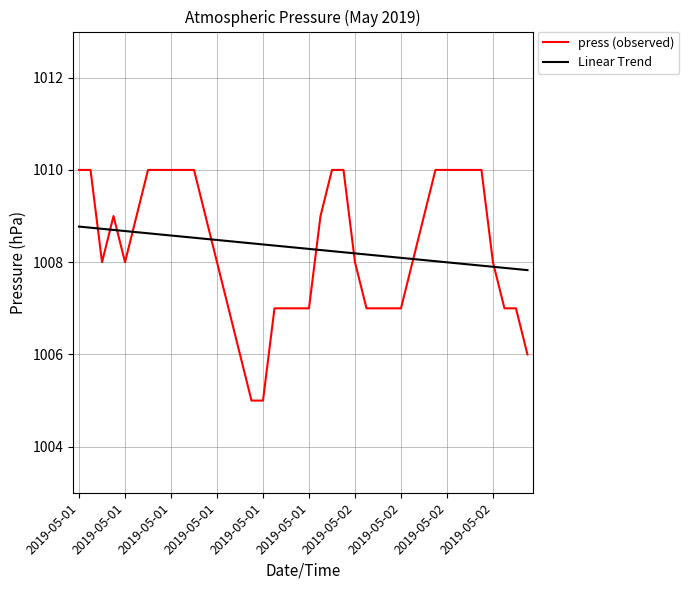

Rank the series by their maximum value, from lowest to highest.

Linear Trend, press (observed)